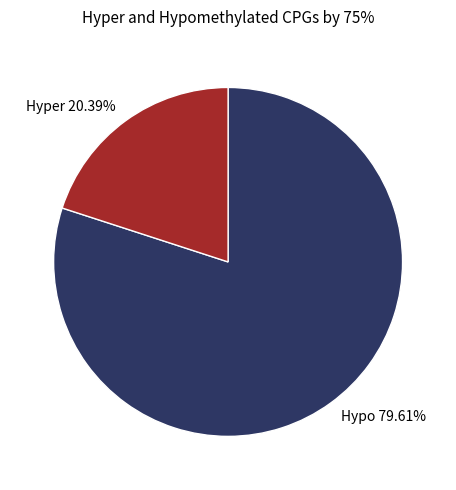

True or false: 2019-01-04 accounts for 16% of the total.

False